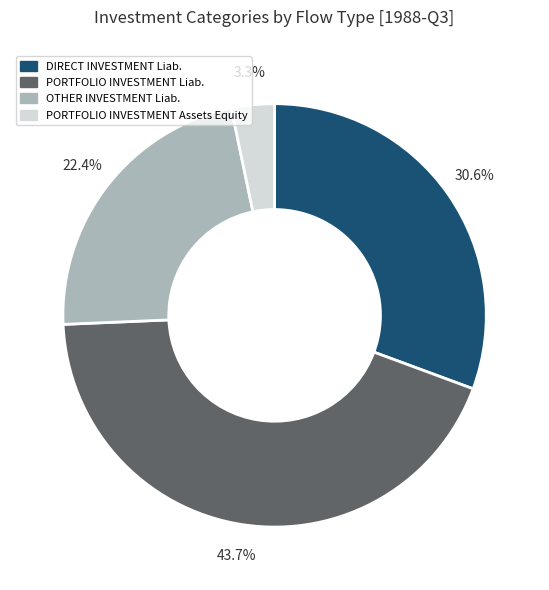

Combined, what portion of the pie is DIRECT INVESTMENT Liab. and OTHER INVESTMENT Liab.?

53.0%